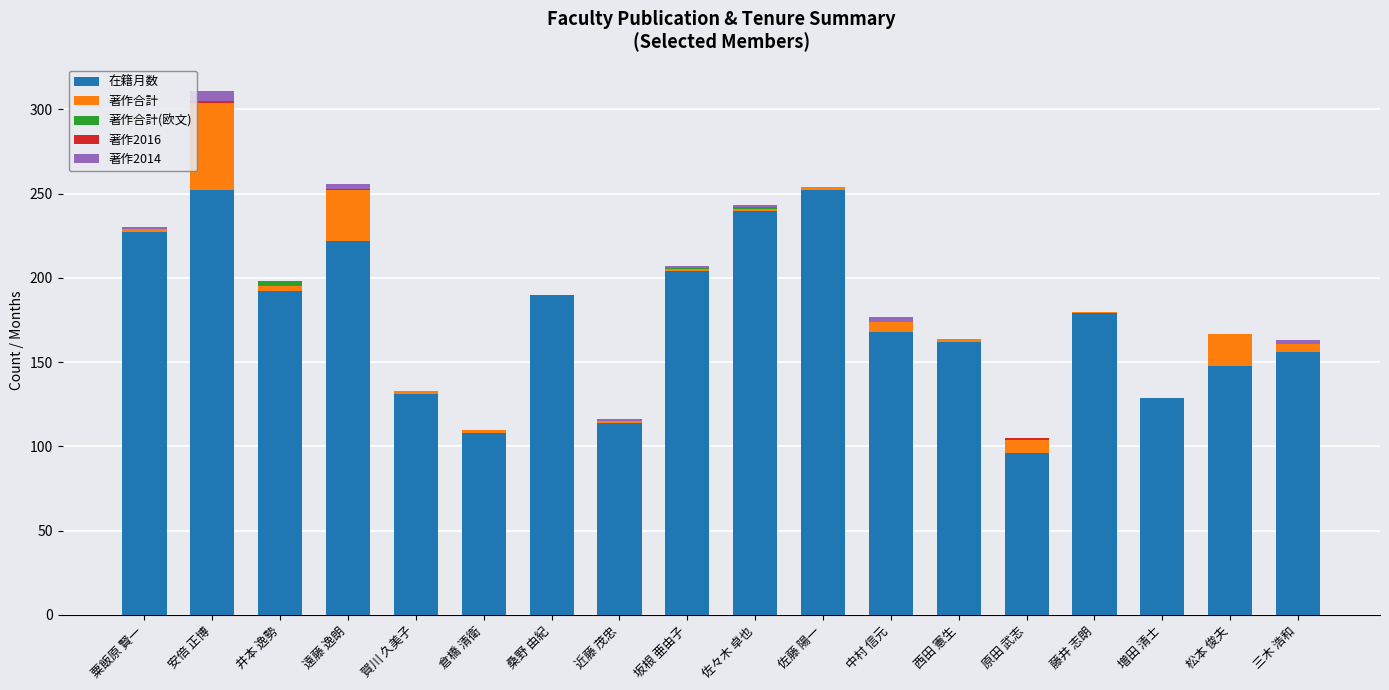

What is the sum of all 在籍月数 values?

3170